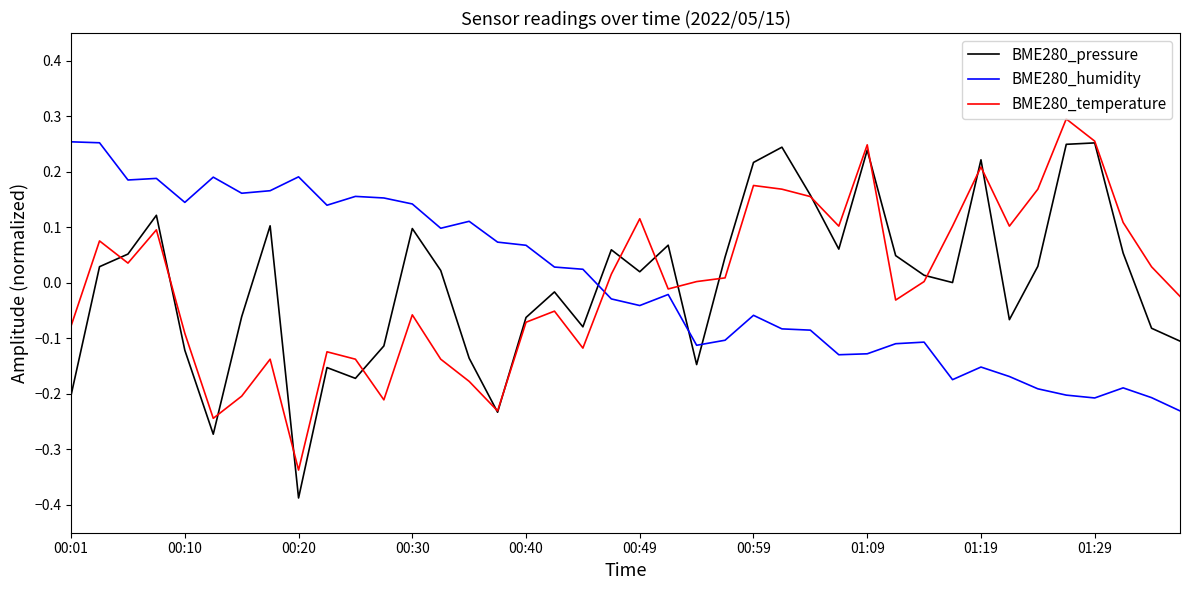

True or false: BME280_pressure and BME280_humidity intersect in this chart.

True